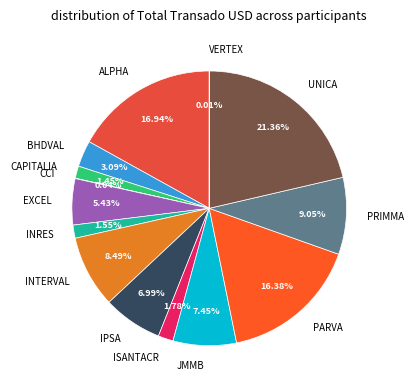

Is it true that ALPHA is 17% of the pie?

True